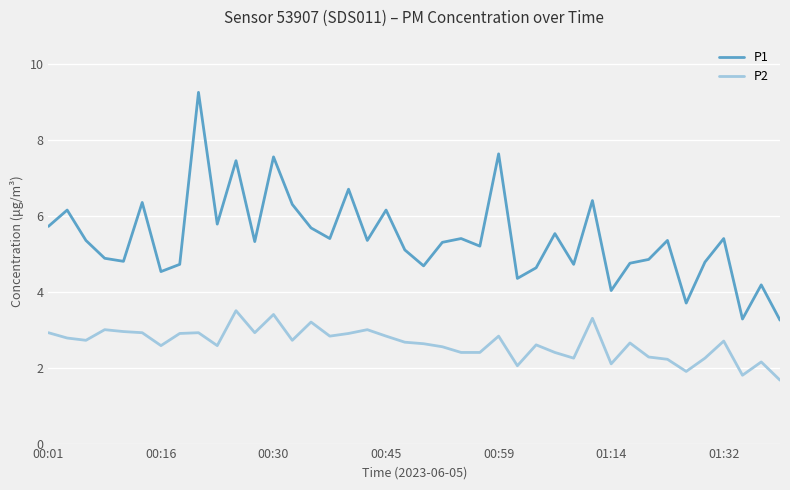

Which series has the largest range (max minus min)?

P1